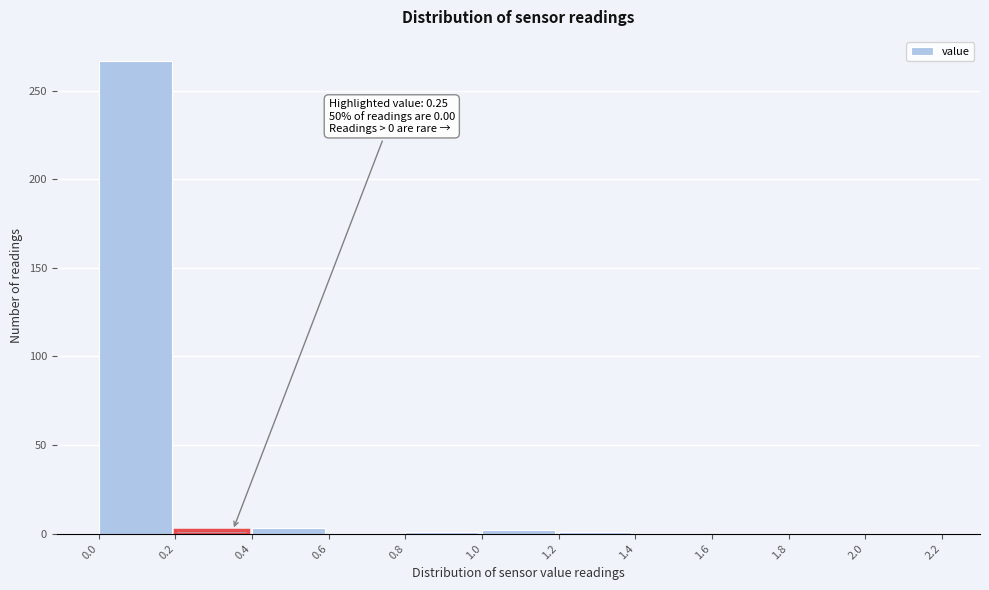

Which range on the x-axis has the tallest bar?

0.0 to 0.2